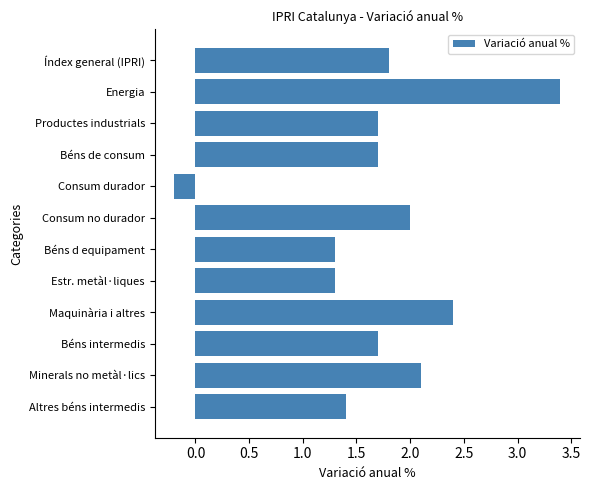

How many bars are there in total?

12